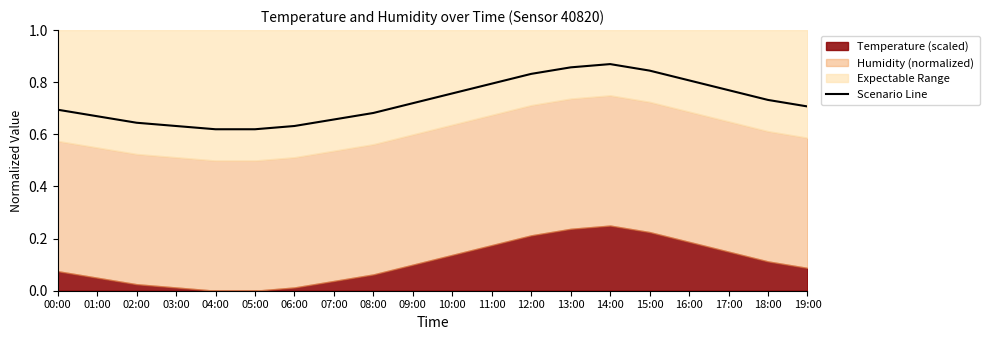

Where is the data nearest to the value 0?

04:00